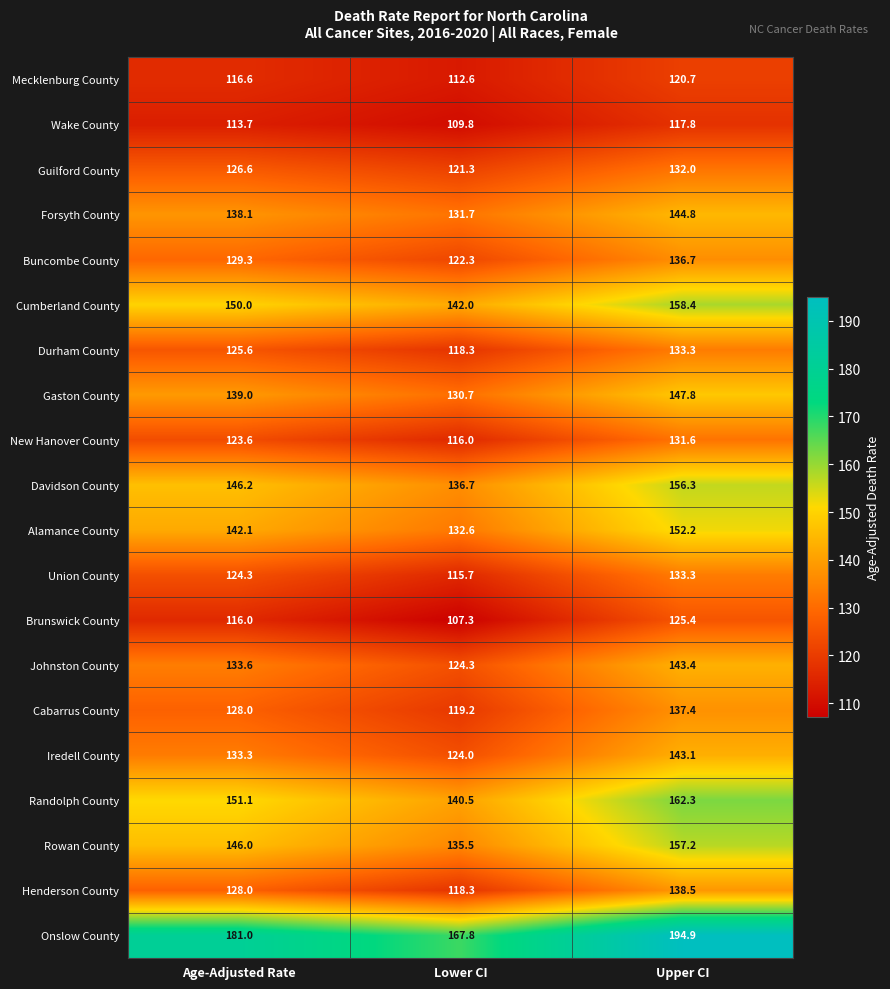

What is the average value of the Wake County series?

113.8